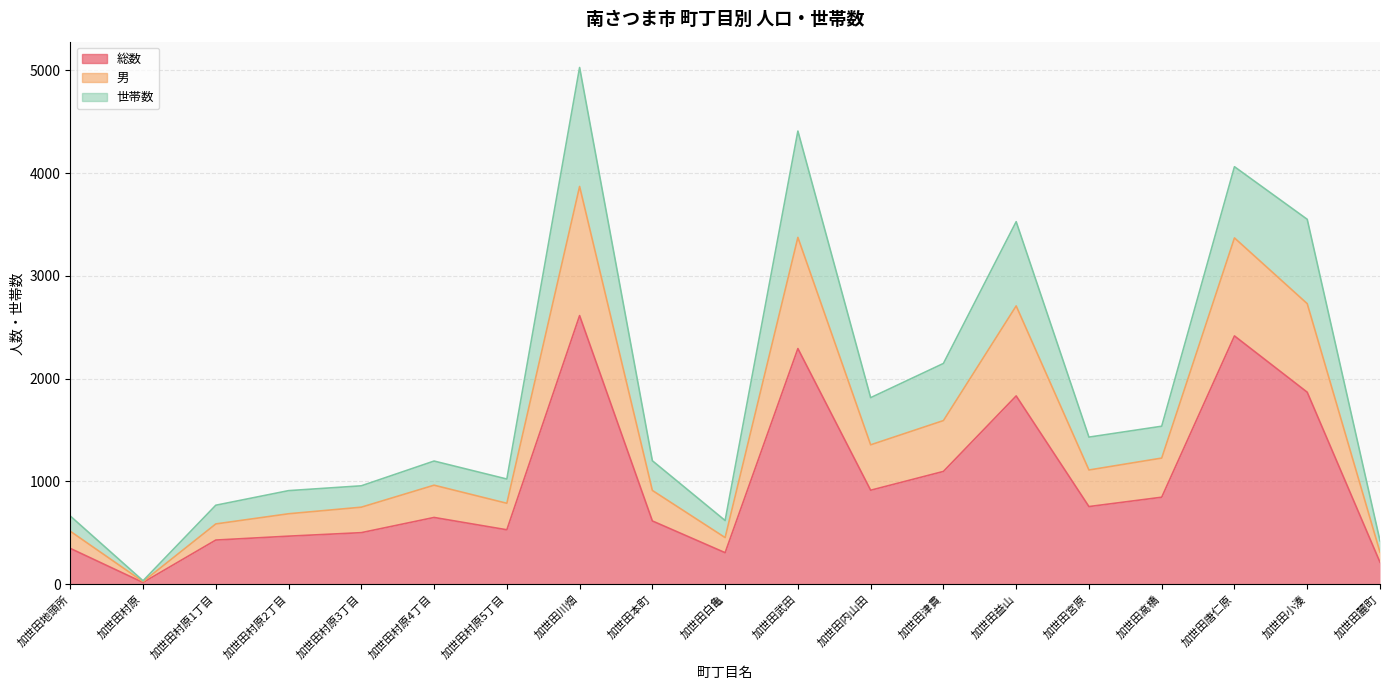

True or false: 総数 and 男 intersect in this chart.

False